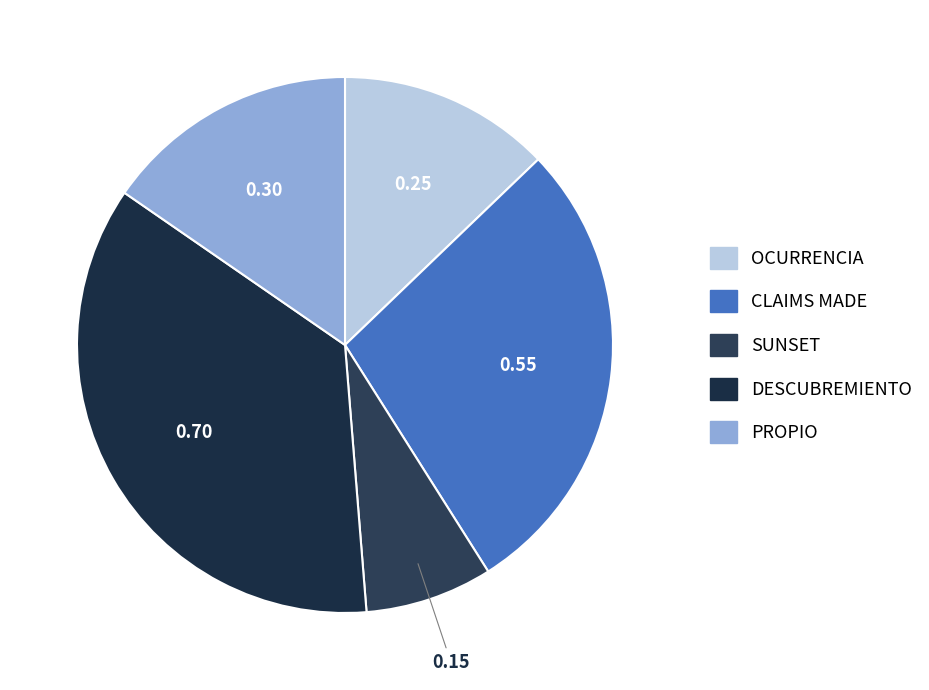

What is the change in value from OCURRENCIA to DESCUBREMIENTO?

+0.4